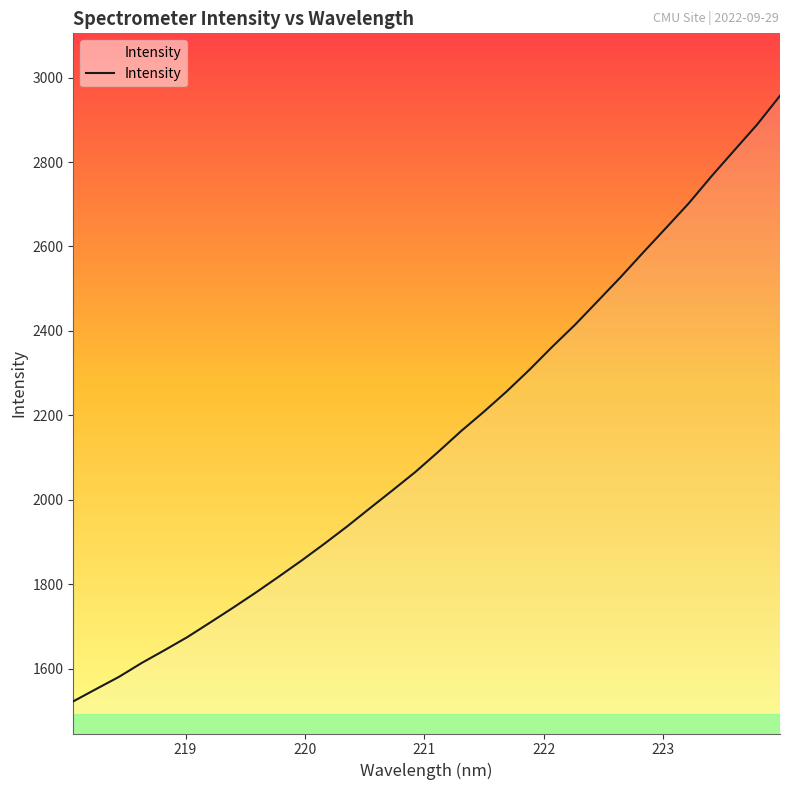

What is the difference between the maximum and minimum values?

1434.1